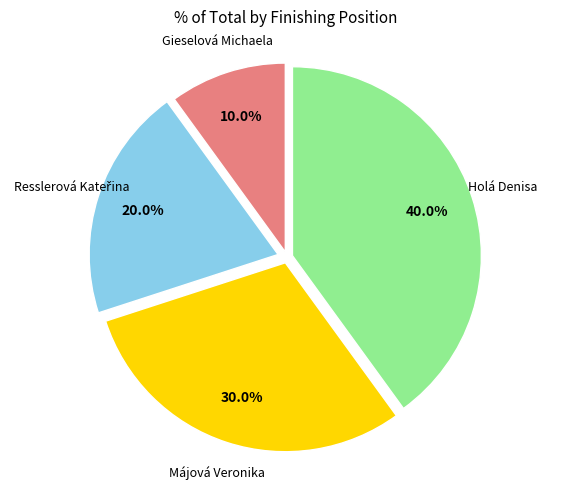

Which has a higher value, Holá Denisa or Májová Veronika?

Holá Denisa